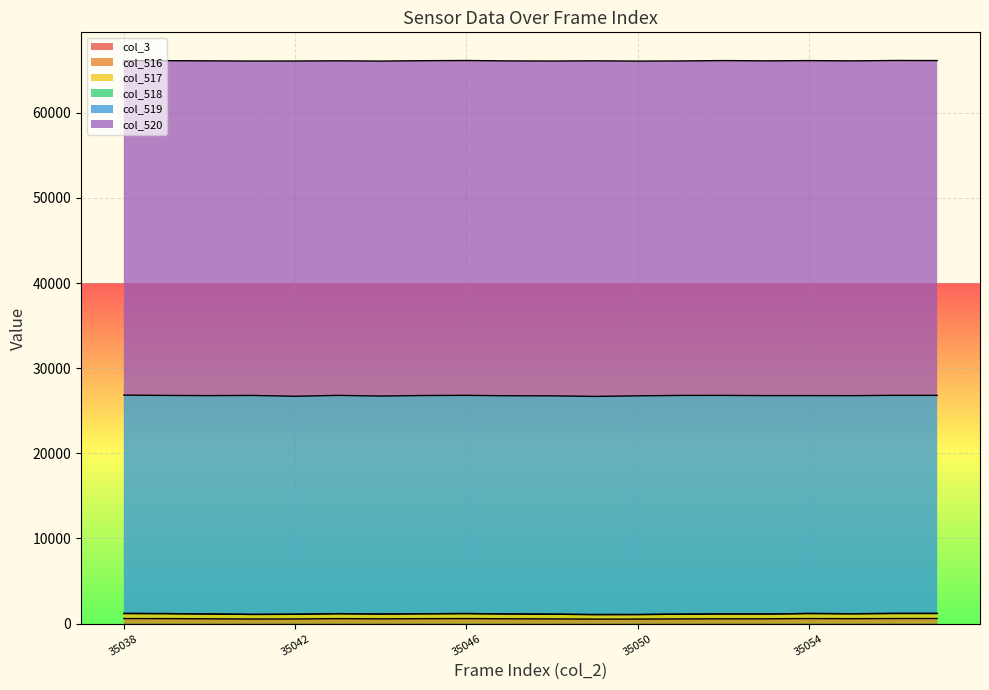

Reading left to right, transcribe all the data shown in this chart.

col_3: 0	0	0	0	0	0	0	0	0	0	0	0	0	0	0	0	0	0	0	0
col_516: 596	588	565	541	548	585	561	580	590	567	553	532	534	553	566	564	595	581	598	598
col_517: 596	588	565	541	548	585	561	580	590	567	553	532	534	553	566	564	595	581	598	598
col_518: 0	0	0	1	0	2	1	0	1	1	0	1	1	0	1	0	0	0	0	0
col_519: 25650	25628	25651	25720	25609	25638	25607	25632	25631	25629	25648	25622	25685	25698	25674	25654	25591	25615	25617	25615
col_520: 39289	39319	39319	39274	39378	39294	39343	39327	39327	39329	39326	39415	39318	39284	39327	39317	39349	39322	39330	39322